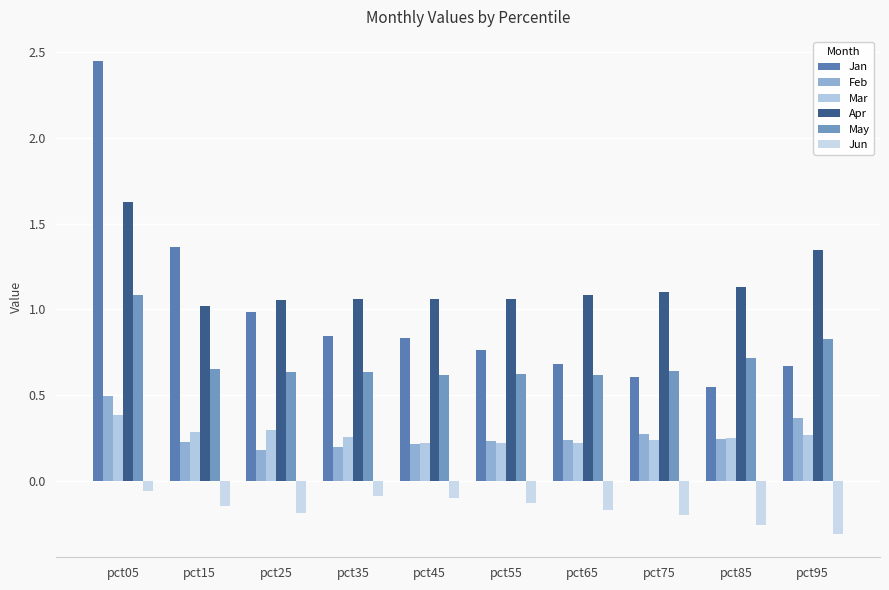

Are the bars horizontal?

No